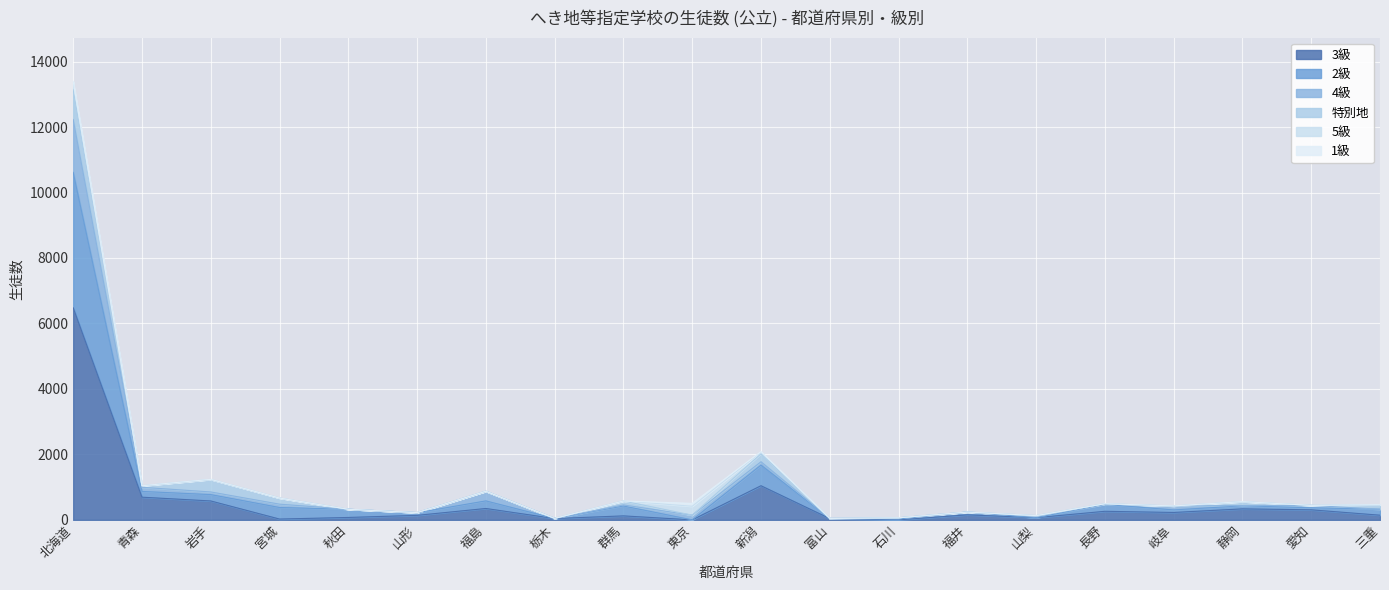

At which category is the sum across all series the highest?

北海道